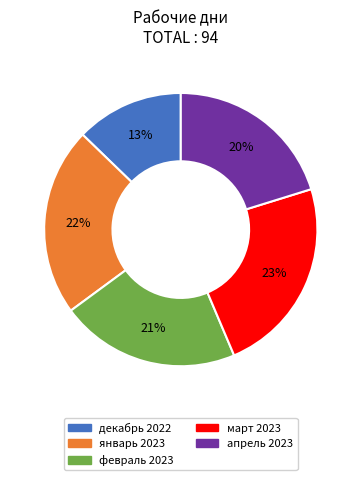

To the nearest percent, what percentage of the pie is март 2023?

23%